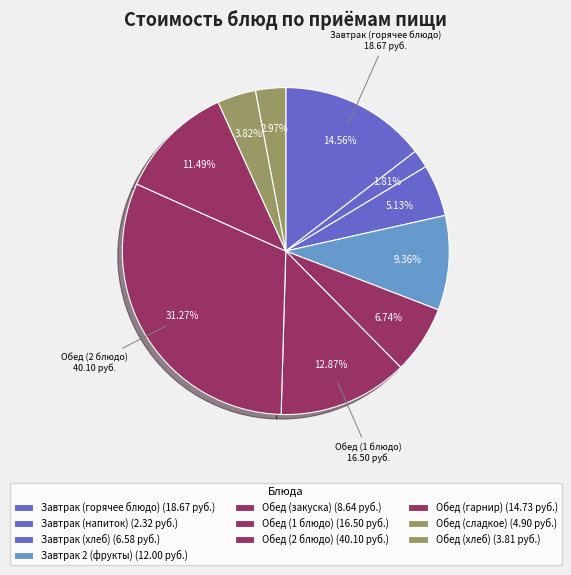

How many slices are in this pie chart?

10